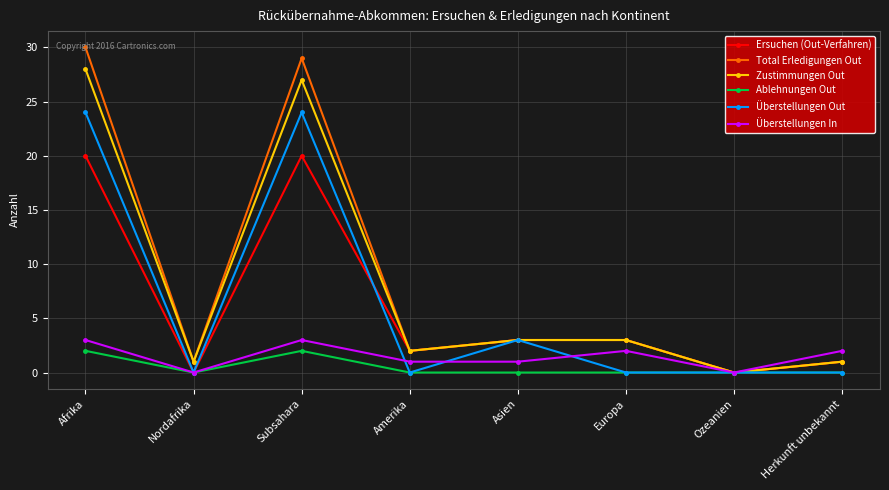

The Ablehnungen Out series shows 0 at Herkunft unbekannt. True or false?

True